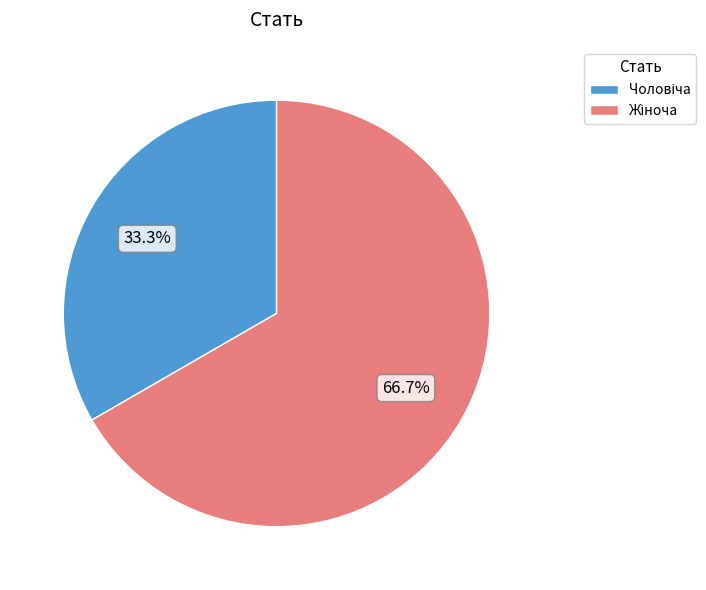

Does any single category account for the majority?

Yes